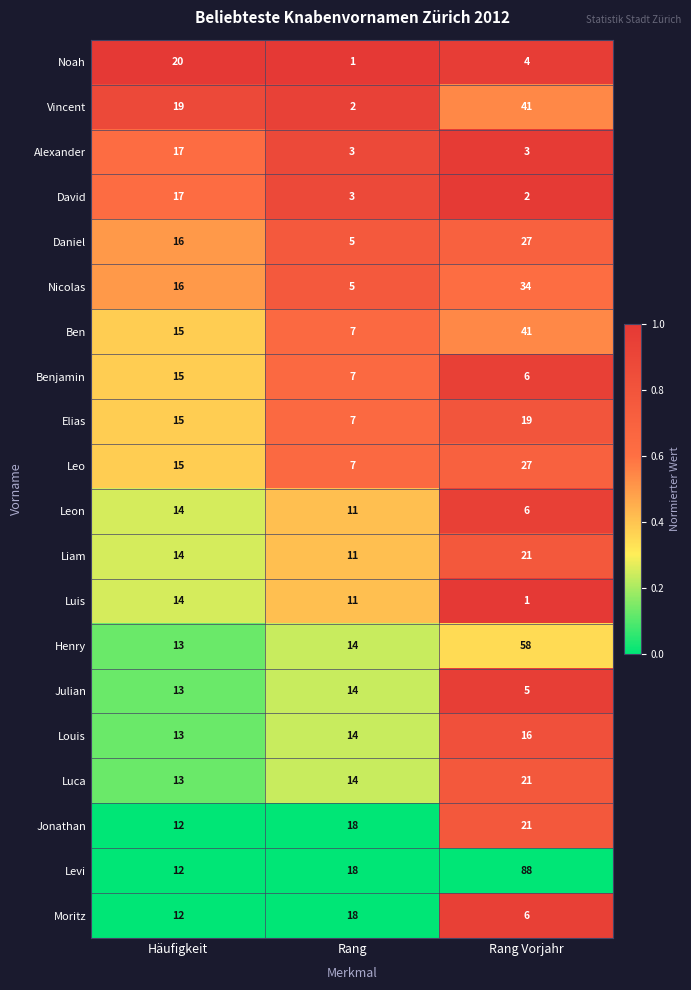

True or false: Benjamin has a value of 7 at Rang.

True